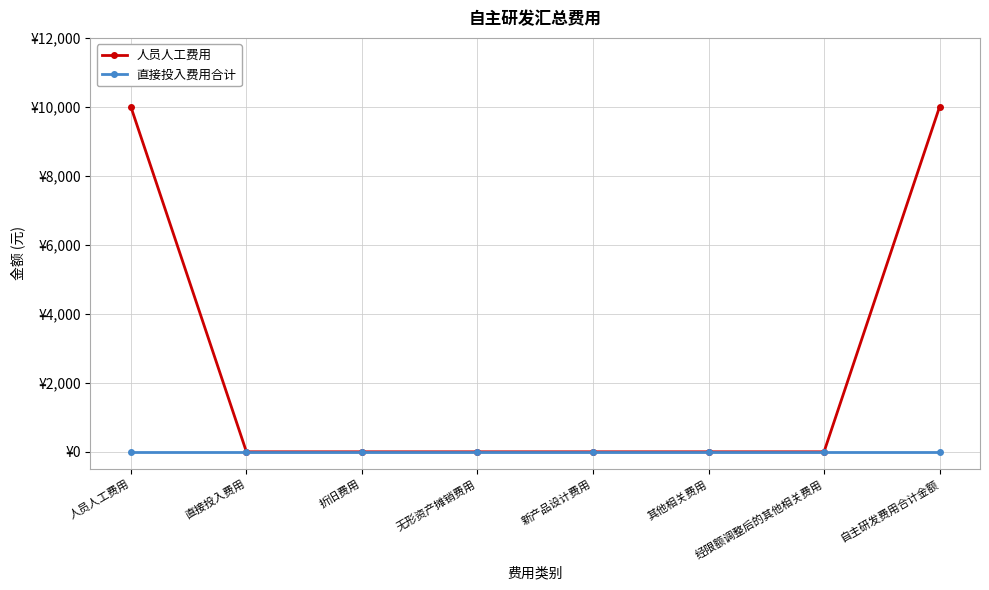

What is the difference between the maximum and minimum values in the 人员人工费用 series?

10000